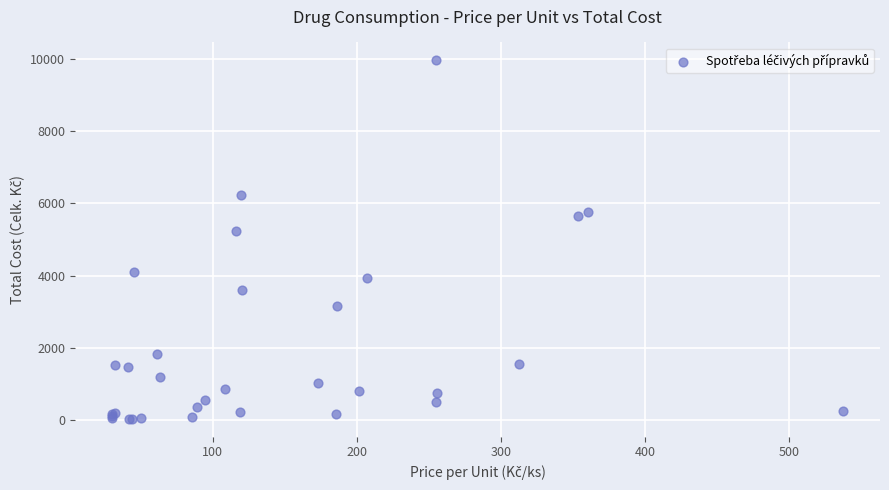

What Y value in the scatter plot is closest to 4997?

5223.9